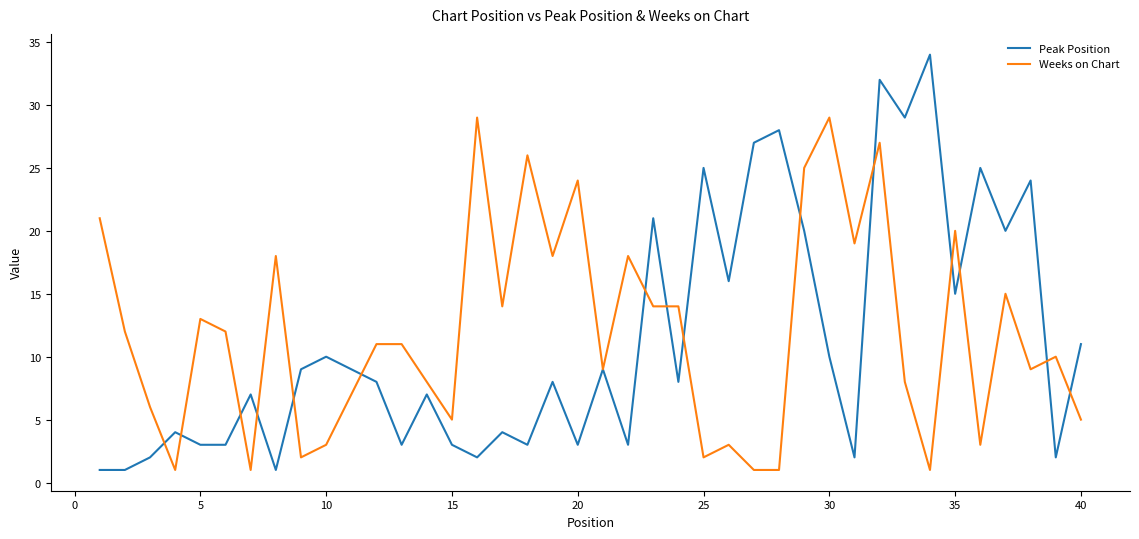

Reading left to right, list all the values displayed in this chart.

Peak Position: 1	1	2	4	3	3	7	1	9	10	9	8	3	7	3	2	4	3	8	3	9	3	21	8	25	16	27	28	20	10	2	32	29	34	15	25	20	24	2	11
Weeks on Chart: 21	12	6	1	13	12	1	18	2	3	7	11	11	8	5	29	14	26	18	24	9	18	14	14	2	3	1	1	25	29	19	27	8	1	20	3	15	9	10	5